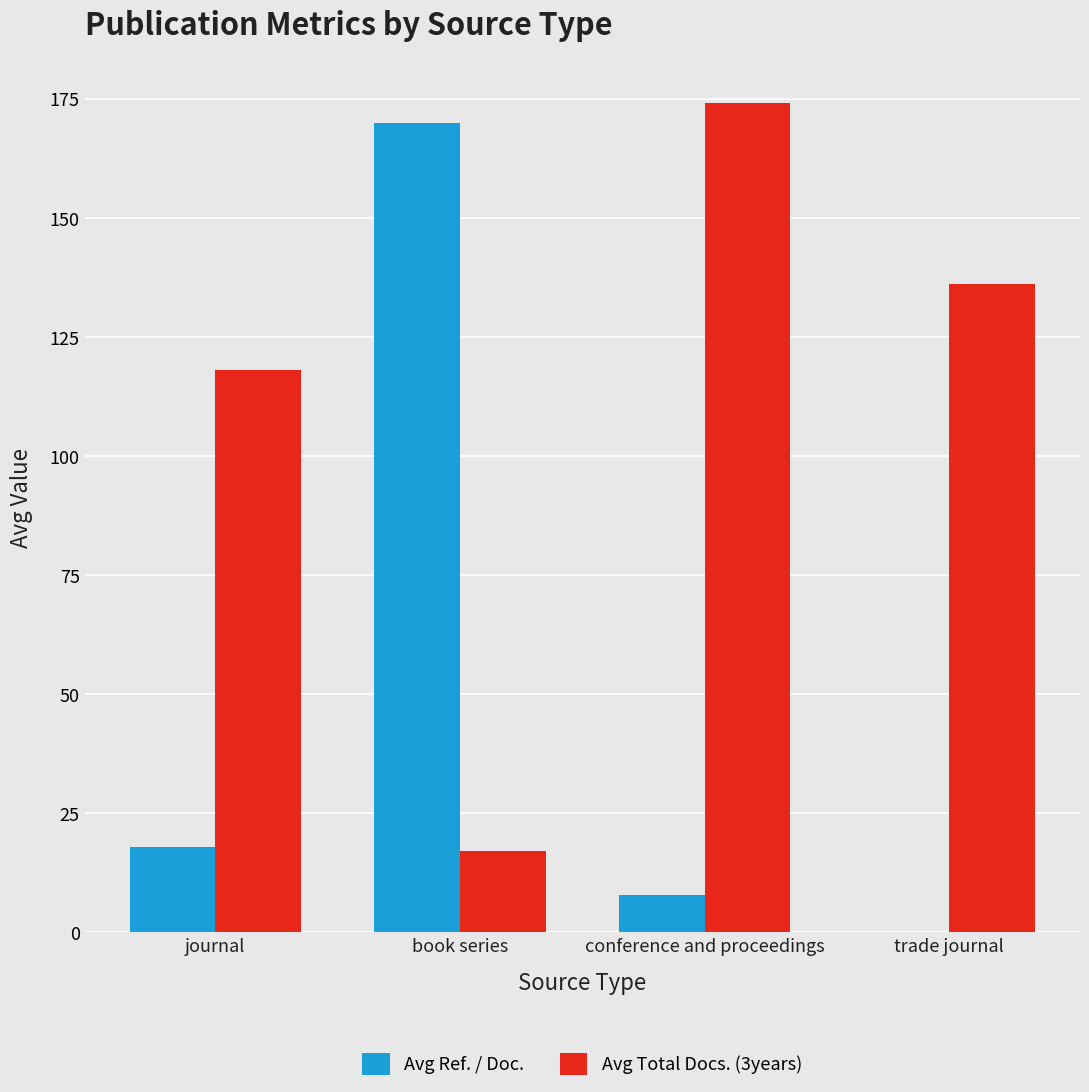

What is the total value across all series at conference and proceedings?

181.8